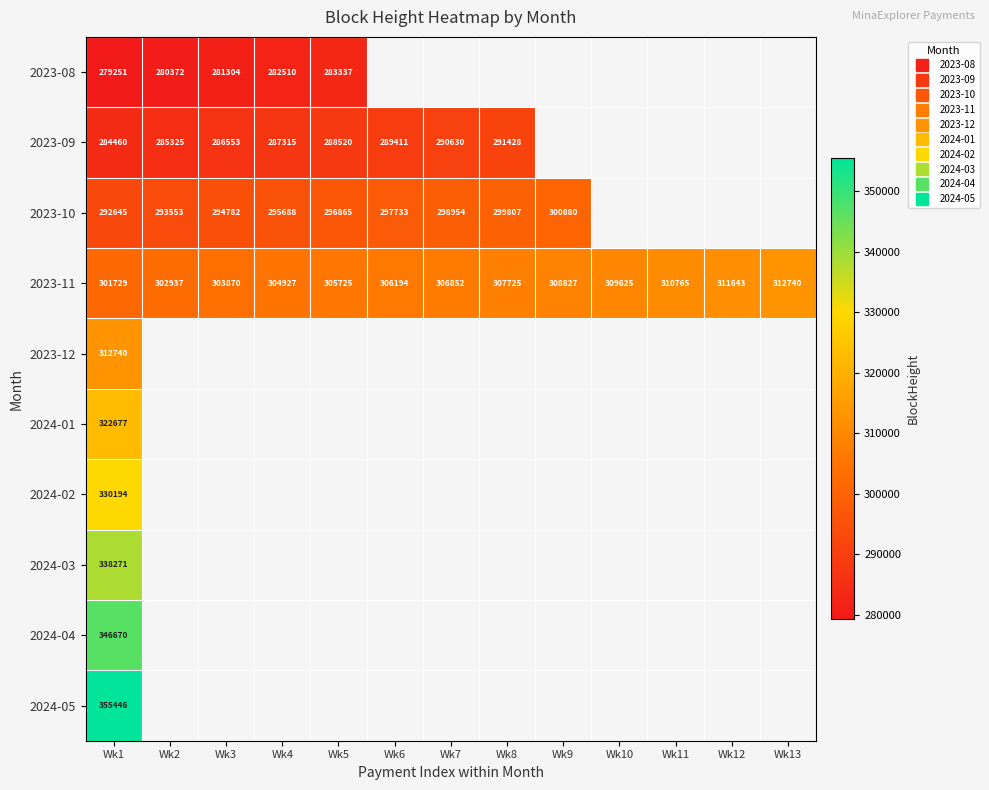

What is the lowest value of the 2024-04 series?

346670.0